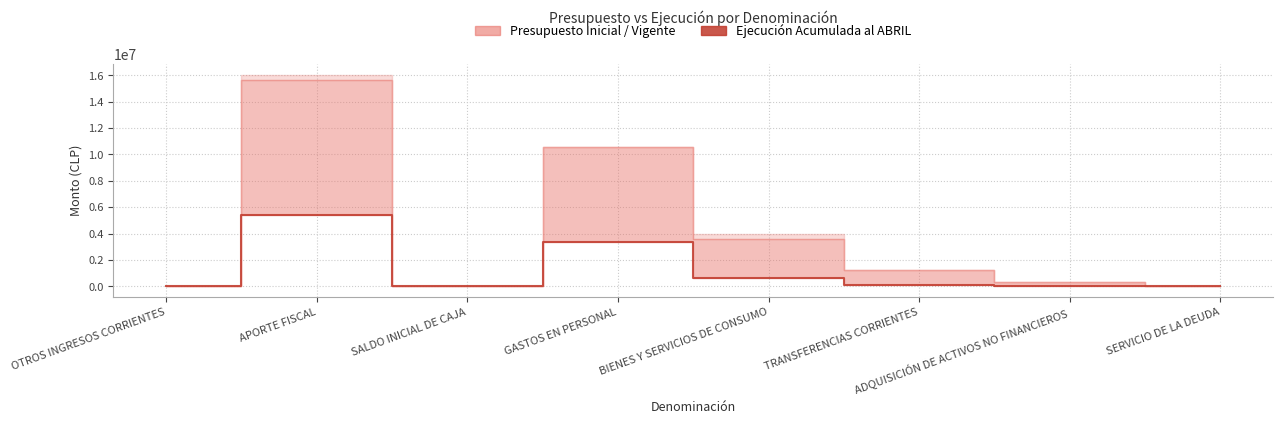

Between SALDO INICIAL DE CAJA and OTROS INGRESOS CORRIENTES, which is larger?

OTROS INGRESOS CORRIENTES